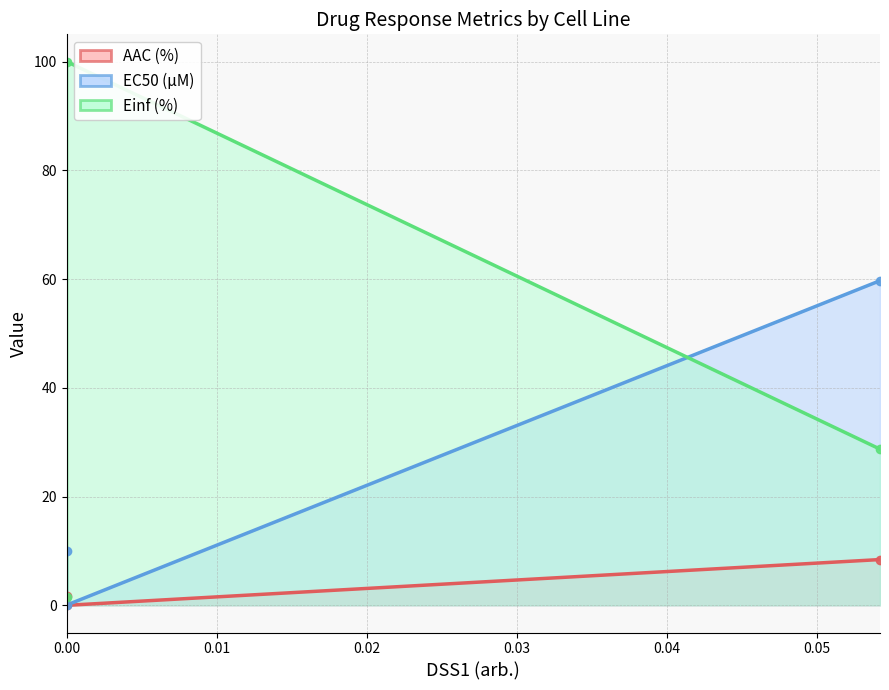

Does the chart have visible grid lines?

Yes